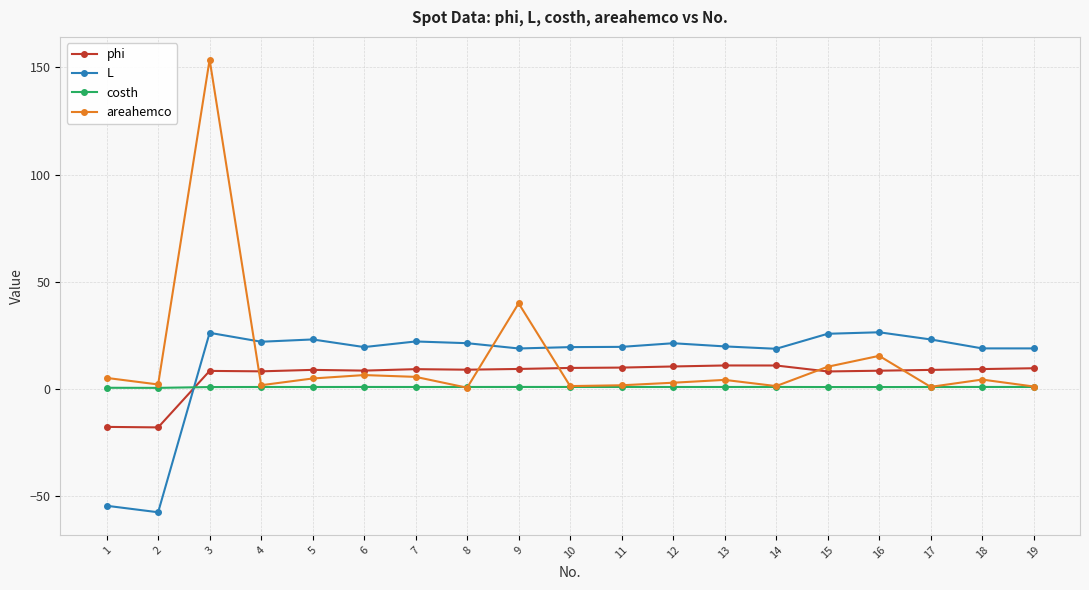

The areahemco series shows 4.2 at 13. True or false?

True